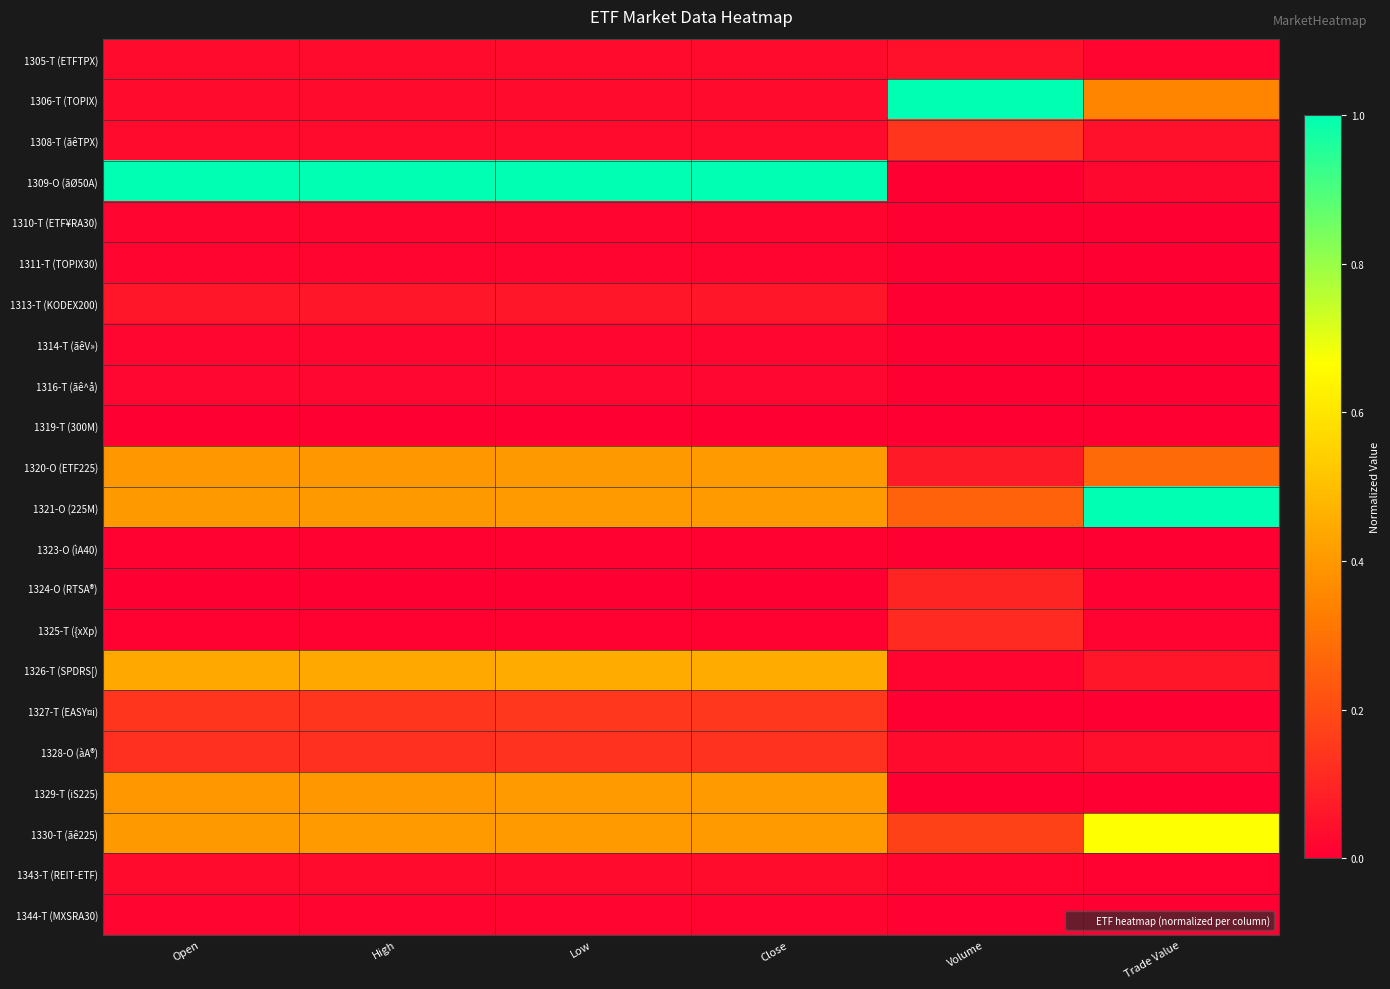

What is the spread (max minus min) of values at Open?

1.0